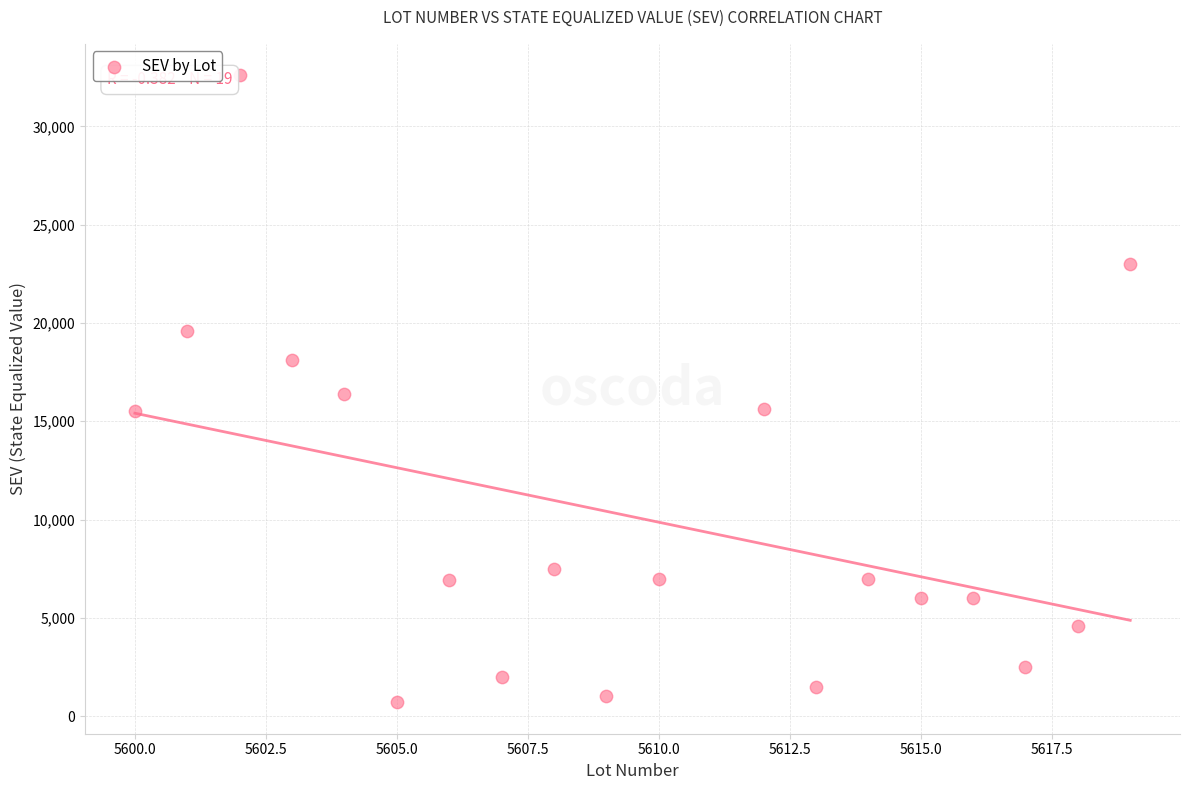

What is the range of X values (max minus min)?

19